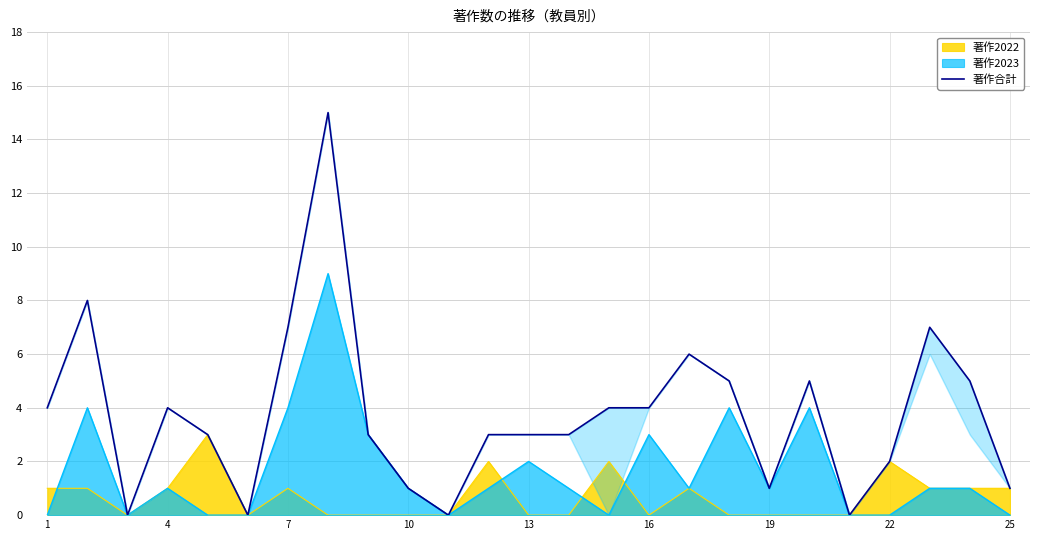

True or false: 著作2022 has a value of 1 at 25.

True